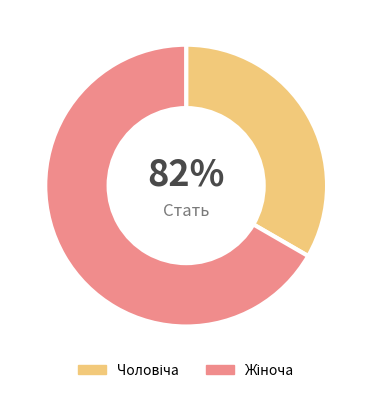

Which slice is the largest?

Жіноча